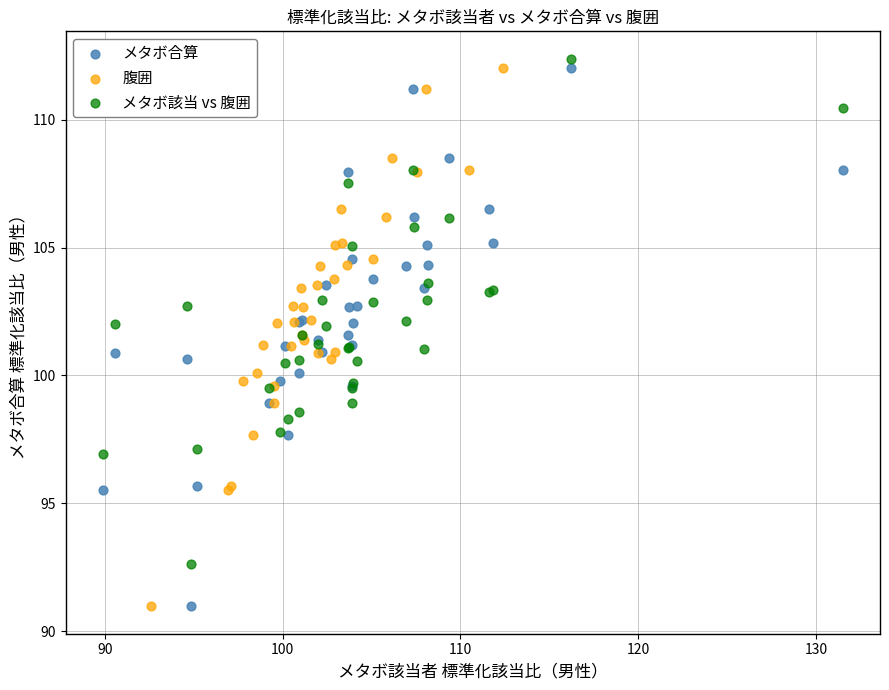

What are all the series names shown in the legend?

メタボ合算, 腹囲, メタボ該当 vs 腹囲